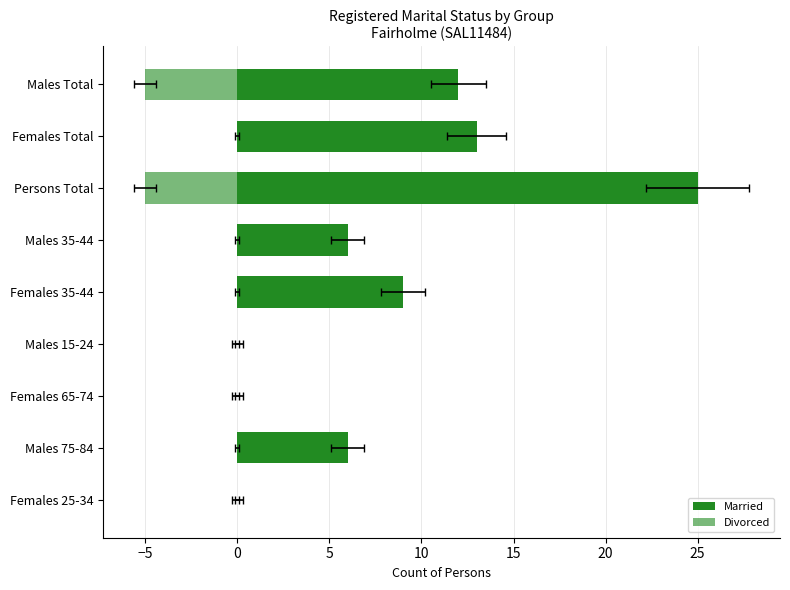

How many data points in Married are above 6?

4